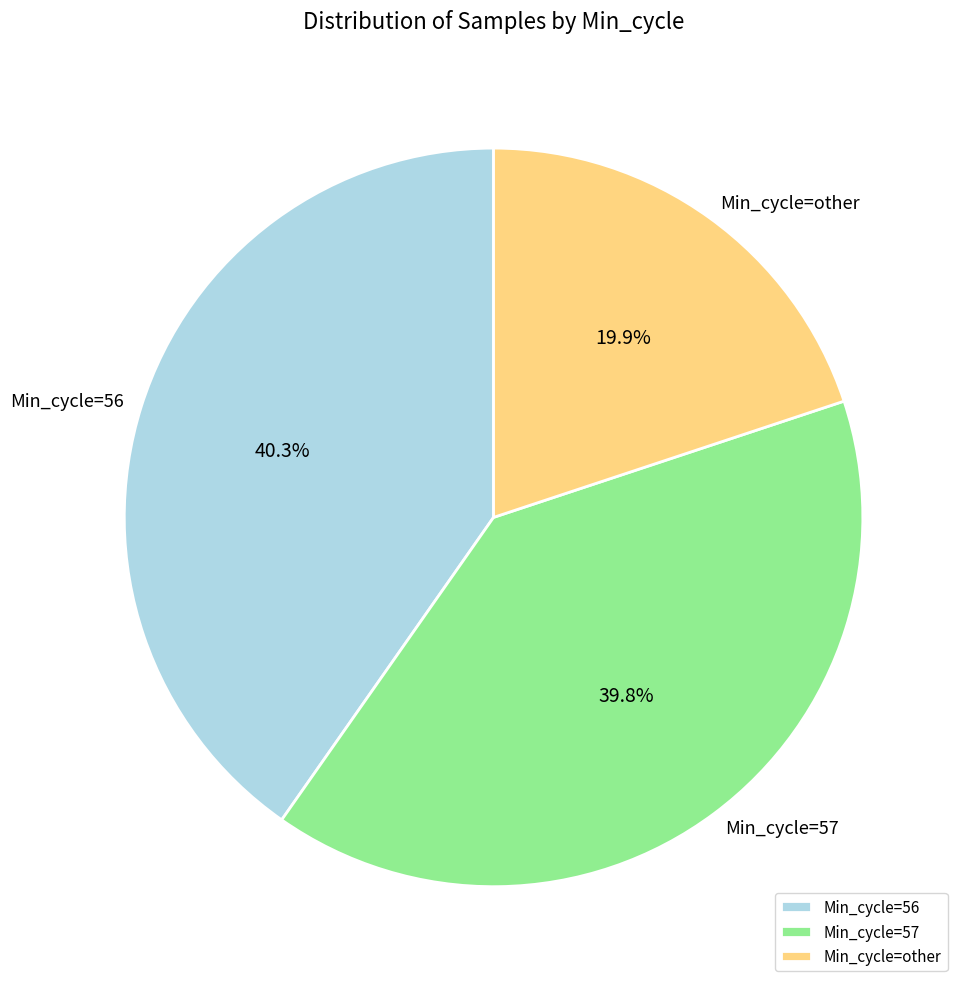

What is the smallest slice in the pie chart?

Min_cycle=other